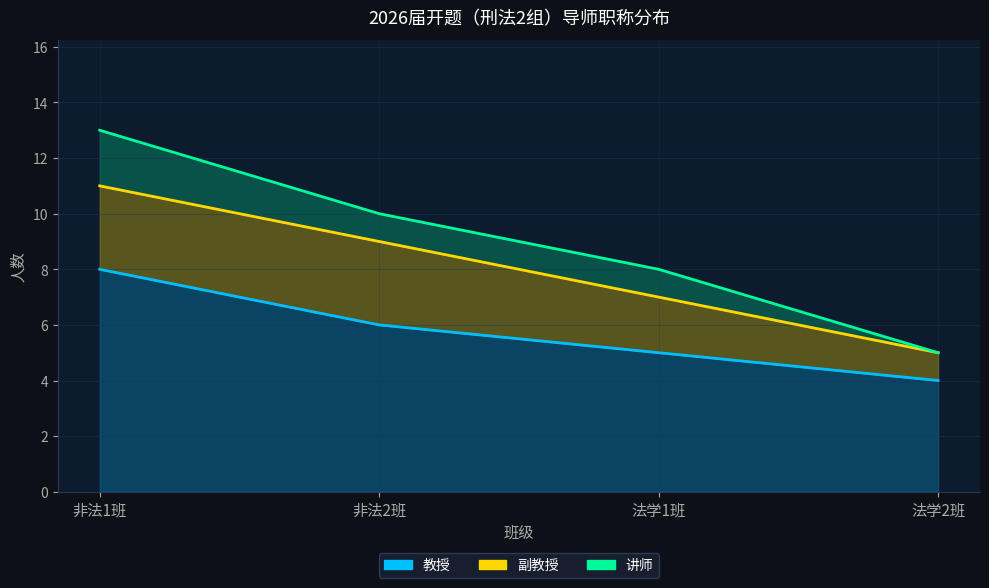

What is the average value of the 副教授 series?

2